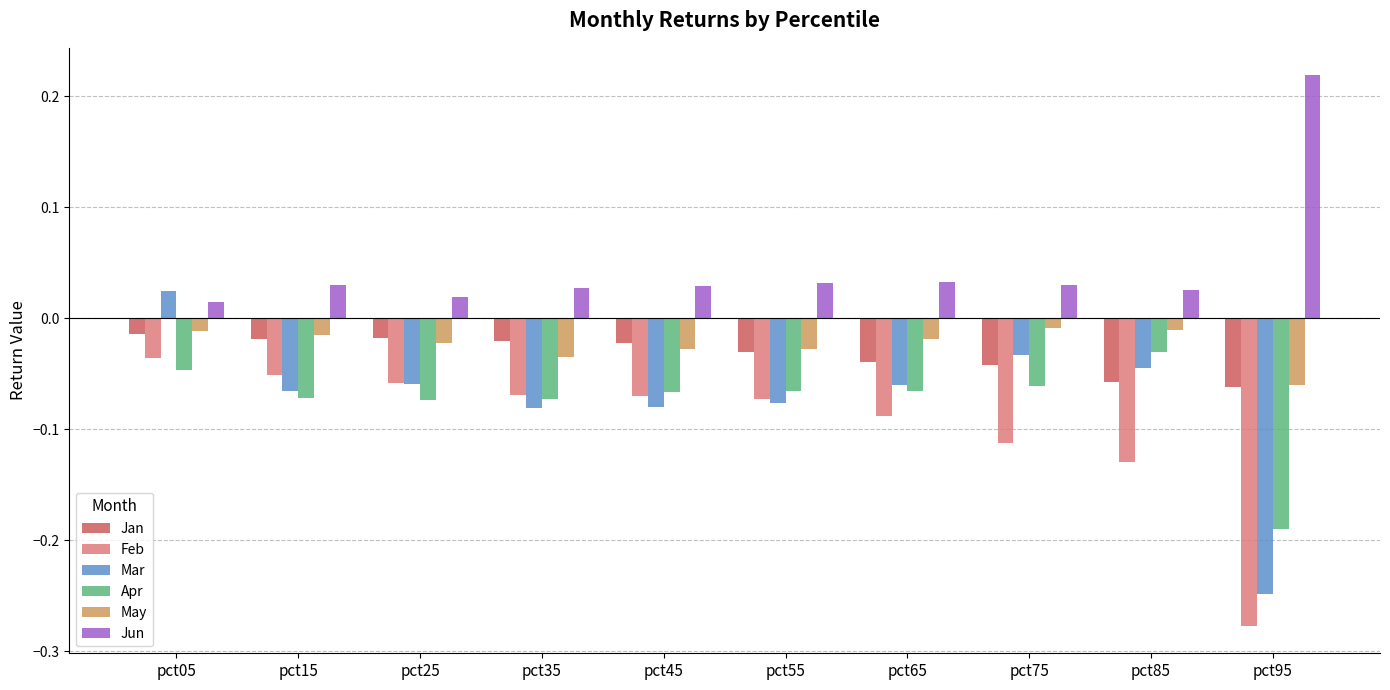

Is the value of Mar at pct75 greater than the value of Jan at pct25?

No